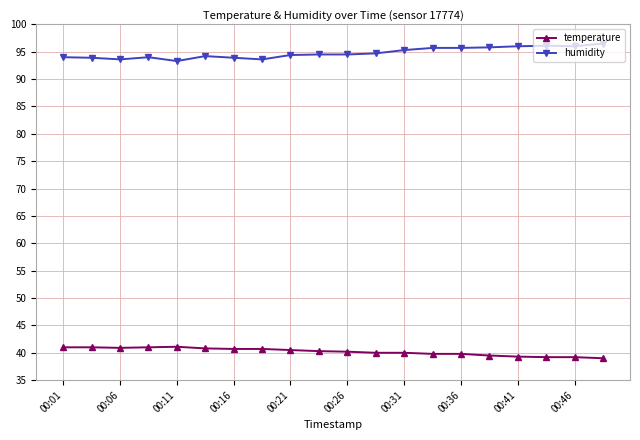

What is the average value of the temperature series?

40.2